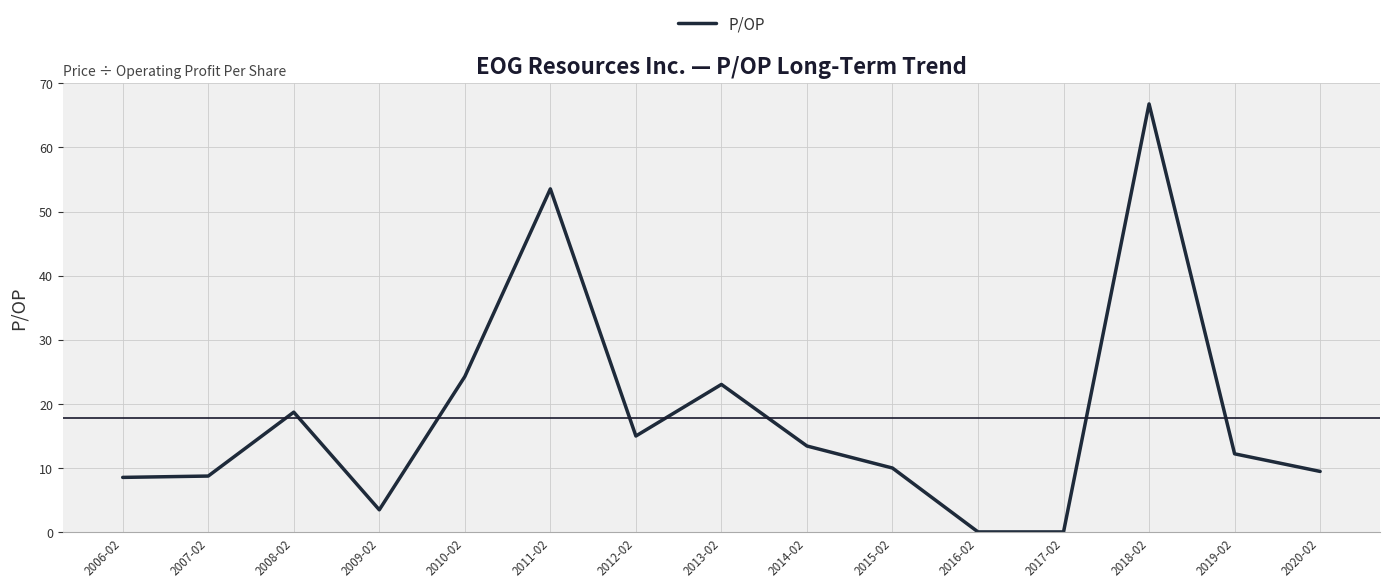

Is this an area chart (filled region under the line)?

No